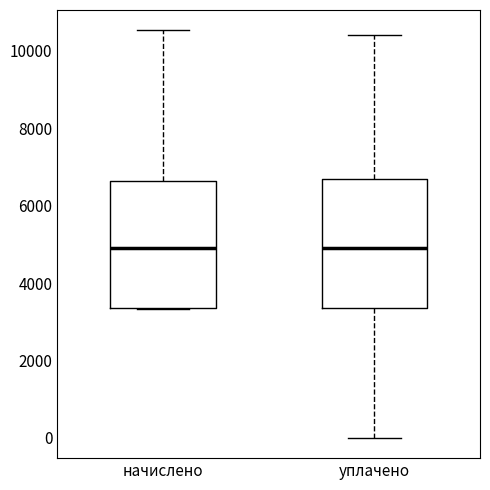

Where is the upper edge of the box for начислено on the y-axis? The values are not printed on the chart, so give them approximately, as read against the axis.

6600